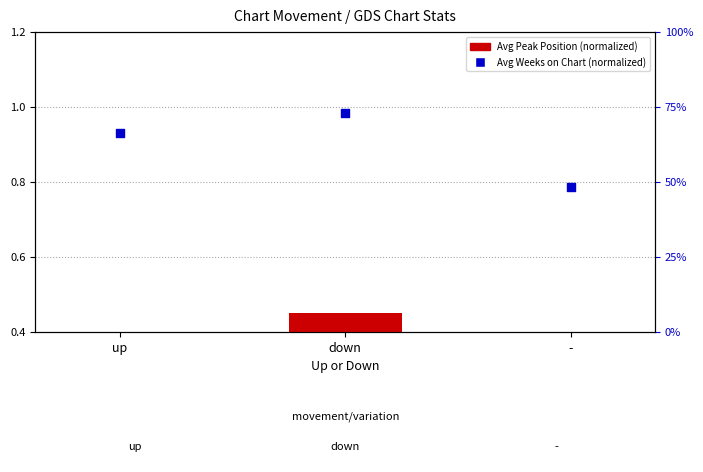

Which series contains the highest Y value?

Avg Weeks on Chart (normalized)